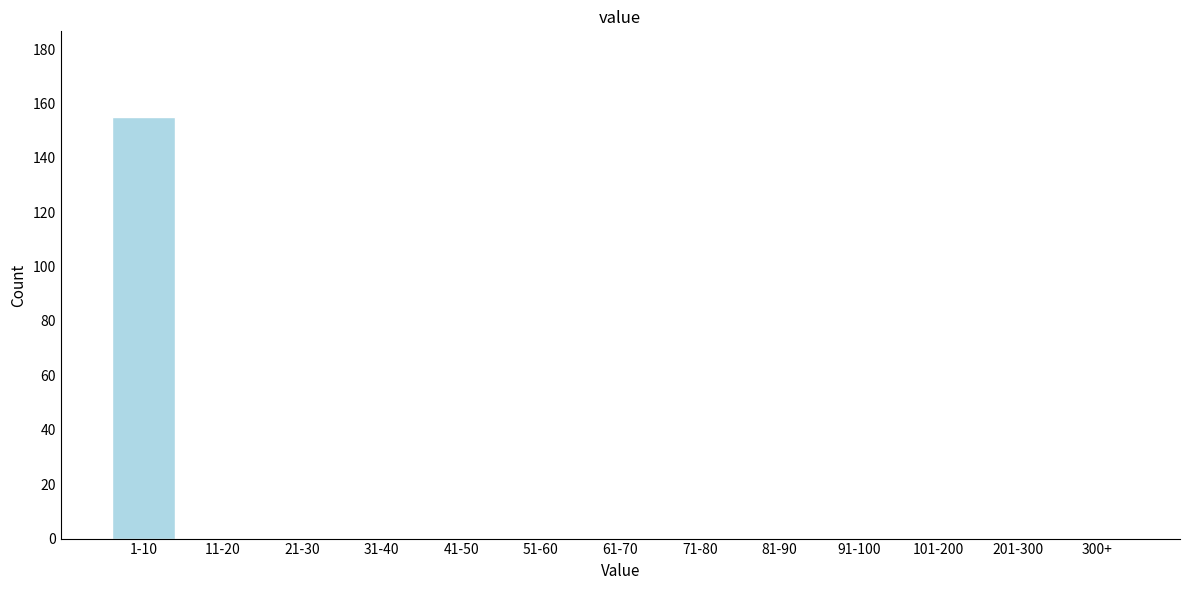

Reading left to right, transcribe all the data shown in this chart.

1-10=155	11-20=0	21-30=0	31-40=0	41-50=0	51-60=0	61-70=0	71-80=0	81-90=0	91-100=0	101-200=0	201-300=0	300+=0